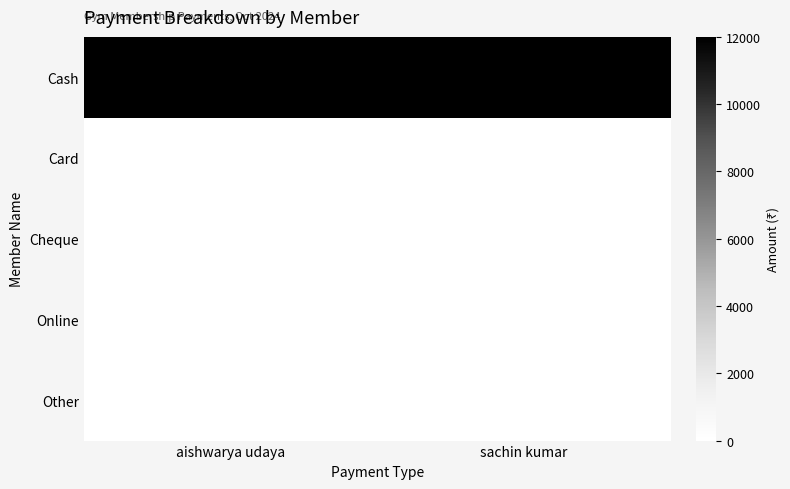

Which series has the largest total across all categories?

Cash